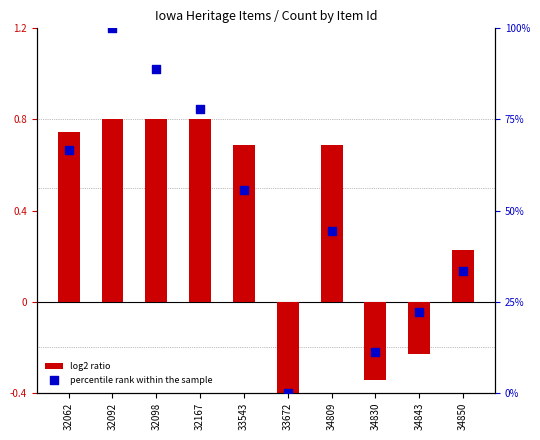

Which series contains the lowest Y value?

log2 ratio